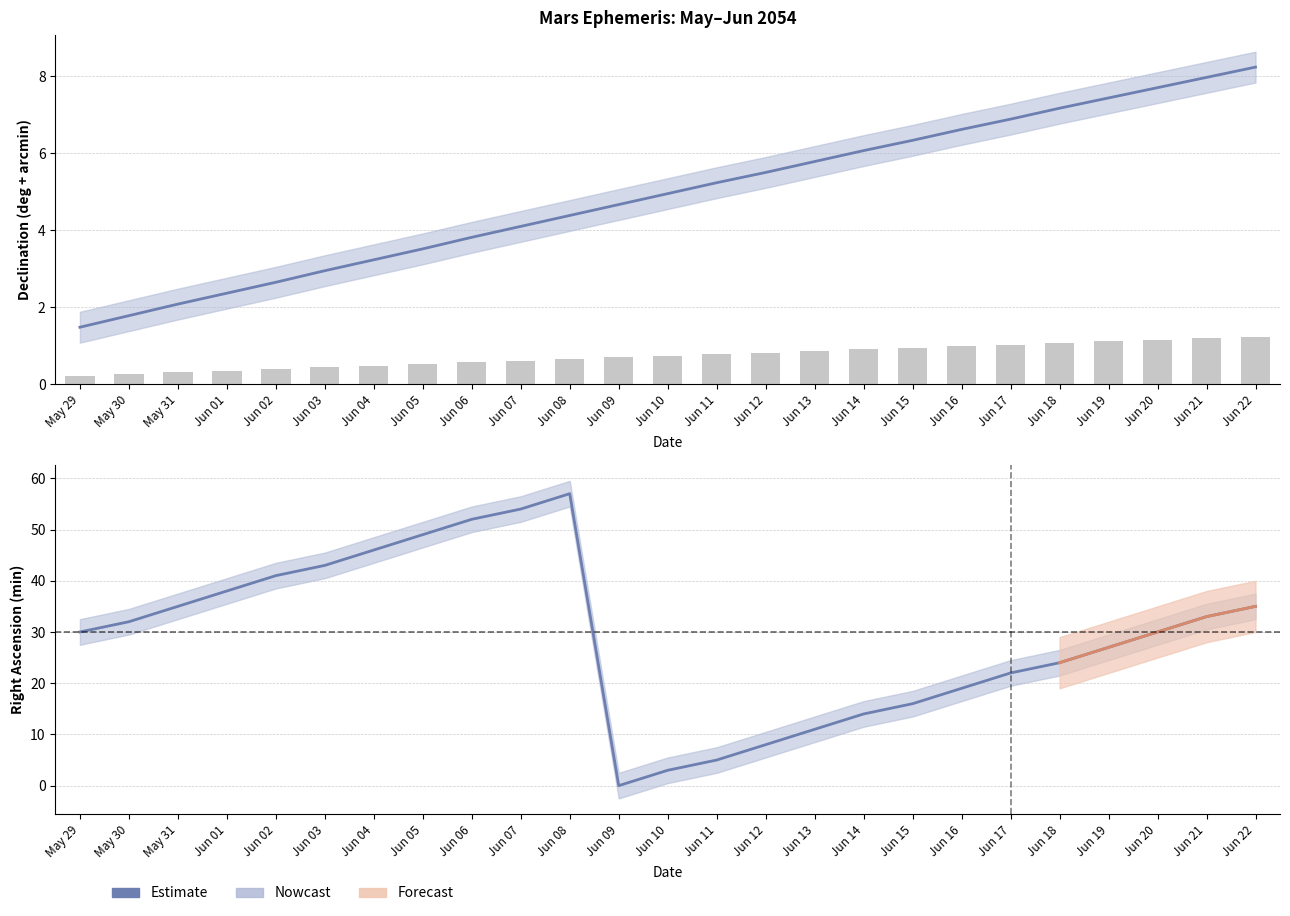

How many bars are there in total?

25